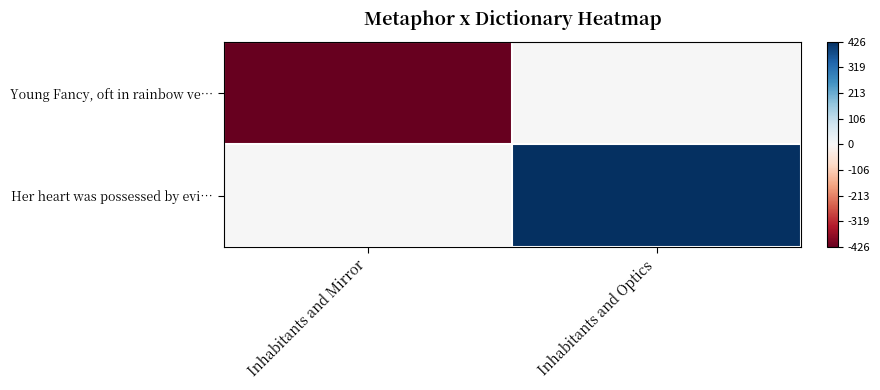

Between Inhabitants and Mirror and Inhabitants and Optics, which series saw the biggest shift?

Young Fancy, oft in rainbow ve…